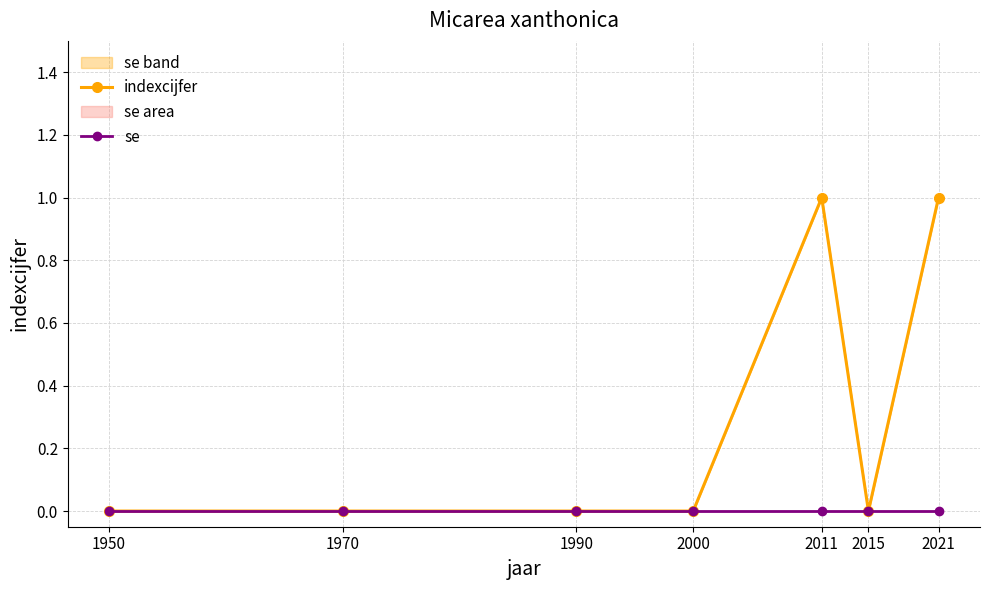

At which category is the sum across all series the highest?

2011